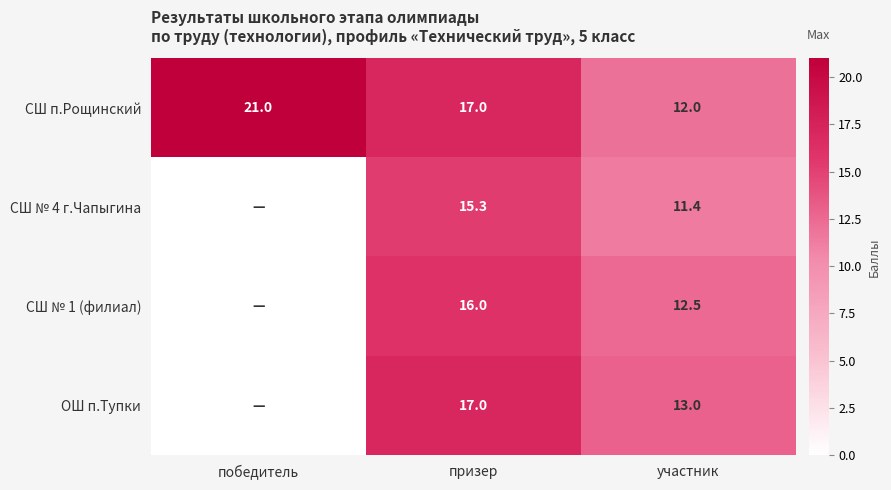

Is it true that ОШ п.Тупки equals 13.0 at участник?

True